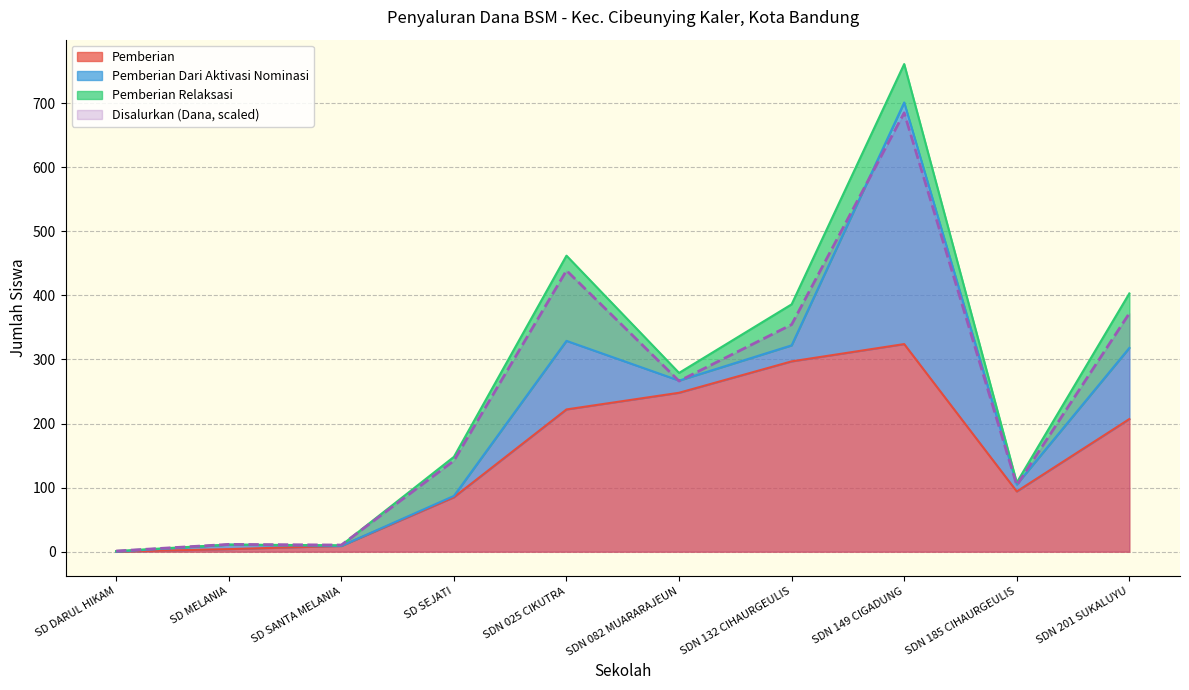

Reading right to left, extract all data points from this chart.

Disalurkan (Dana): 372.0	103.6	684.9	354.4	266.3	438.8	142.0	10.4	11.4	1.0
Pemberian: 207.0	94.0	324.0	297.0	248.0	222.0	85.0	9.0	4.0	0.0